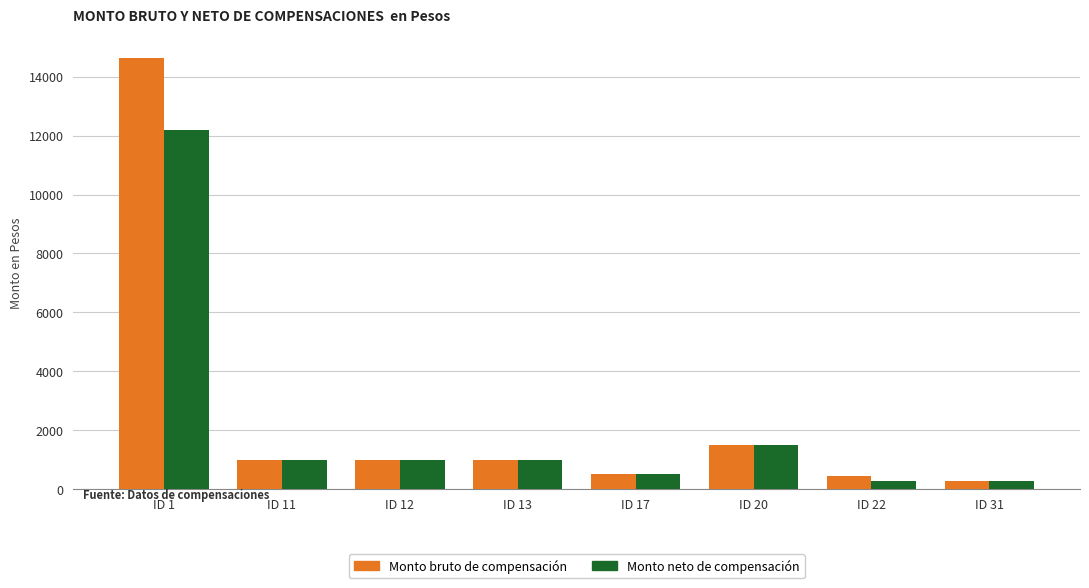

At which category does the chart reach its peak across all series?

ID 1